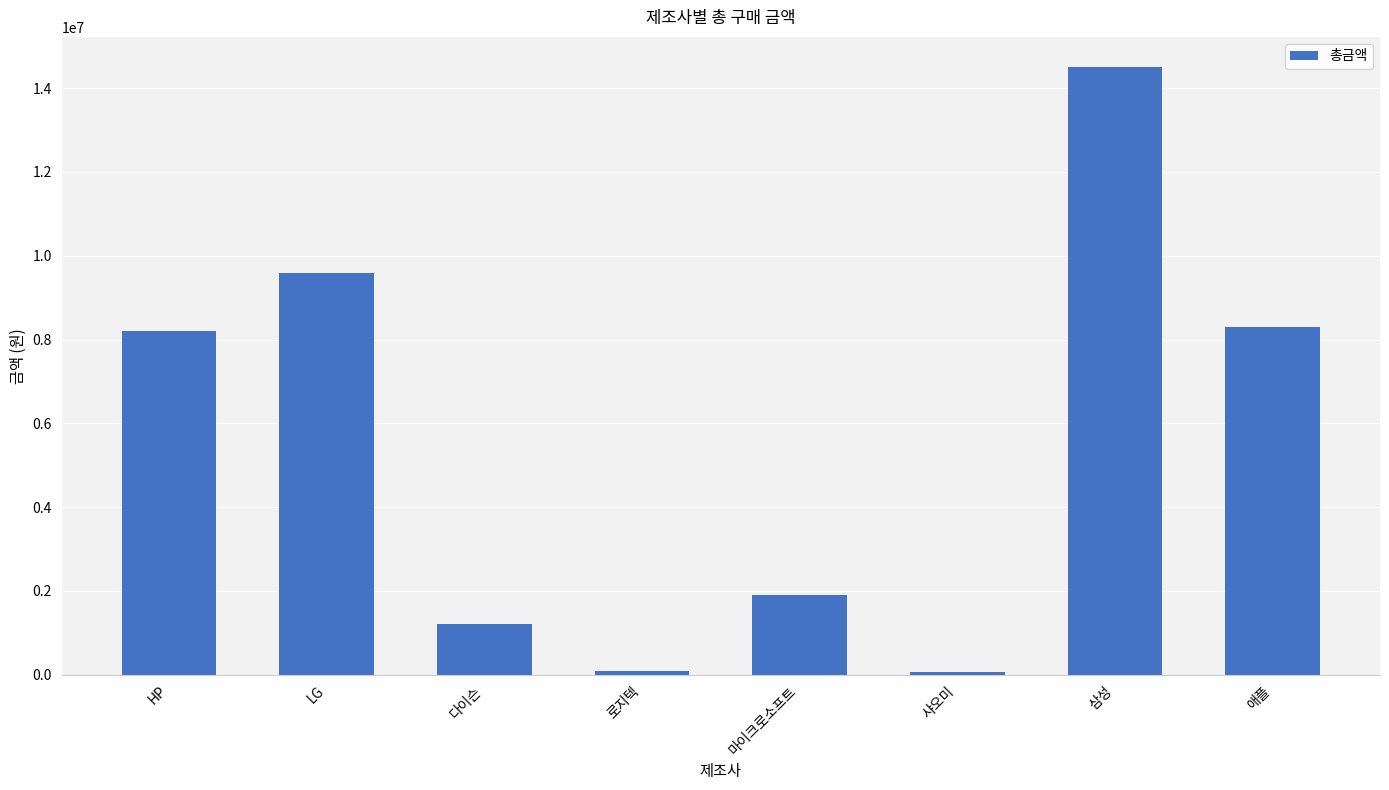

What is the greatest value displayed?

14500000